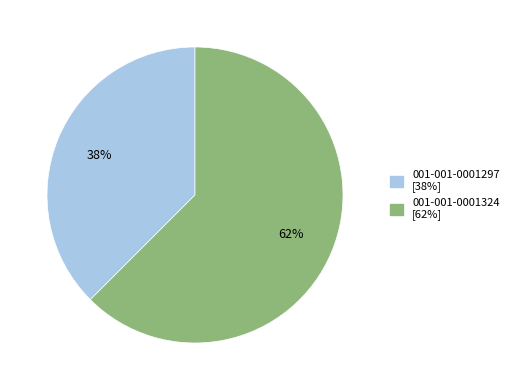

To the nearest percent, what is the combined percentage of 001-001-0001297 and 001-001-0001324?

100%